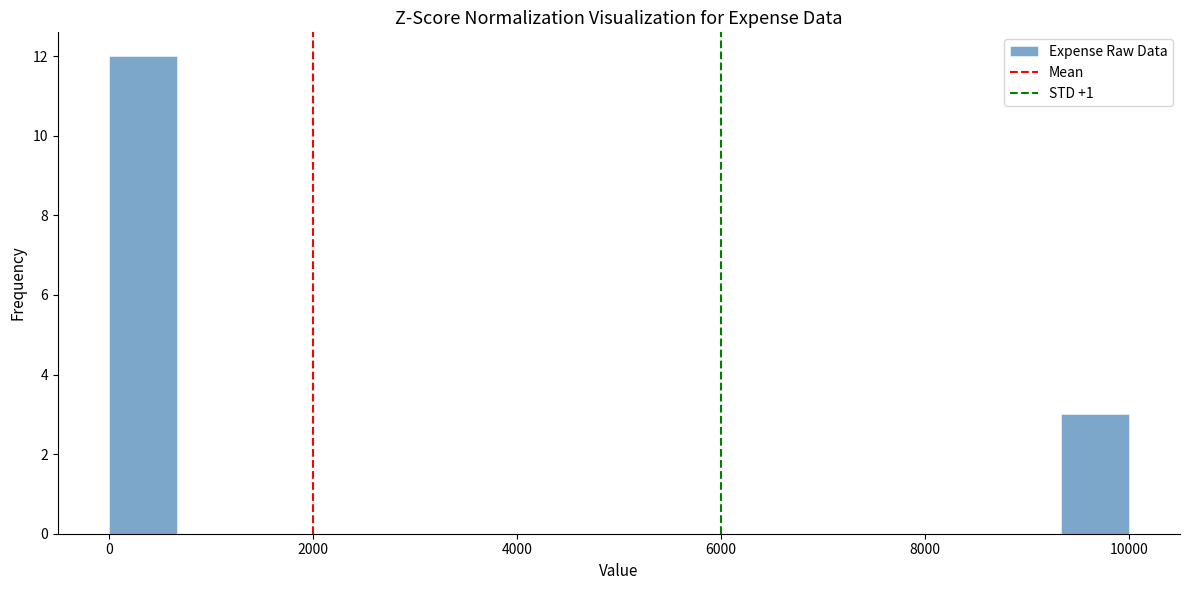

Read against the x-axis, roughly where is the centre of the tallest bar?

400